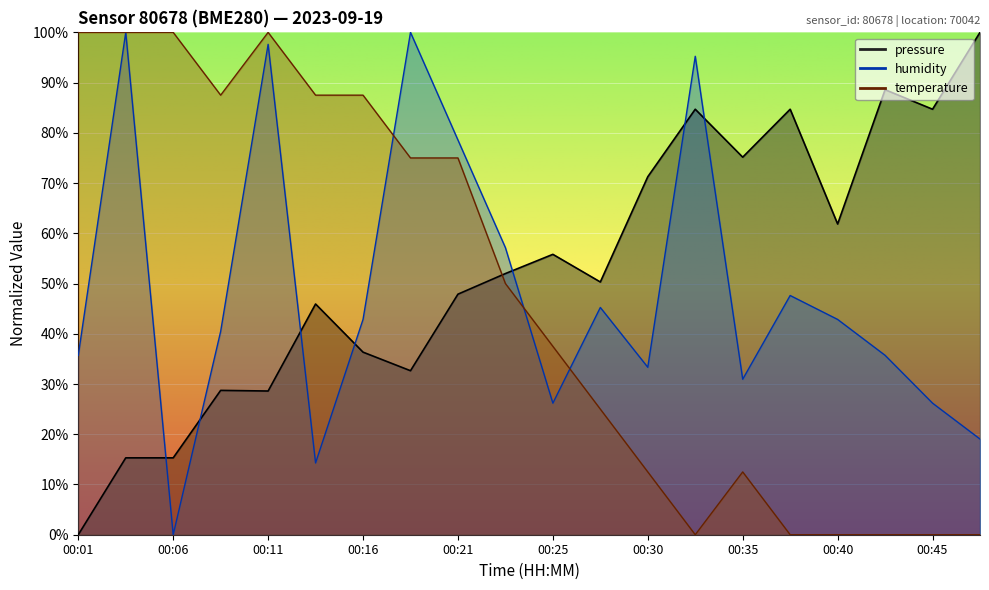

What is the difference between the maximum and minimum values in the pressure series?

100.0